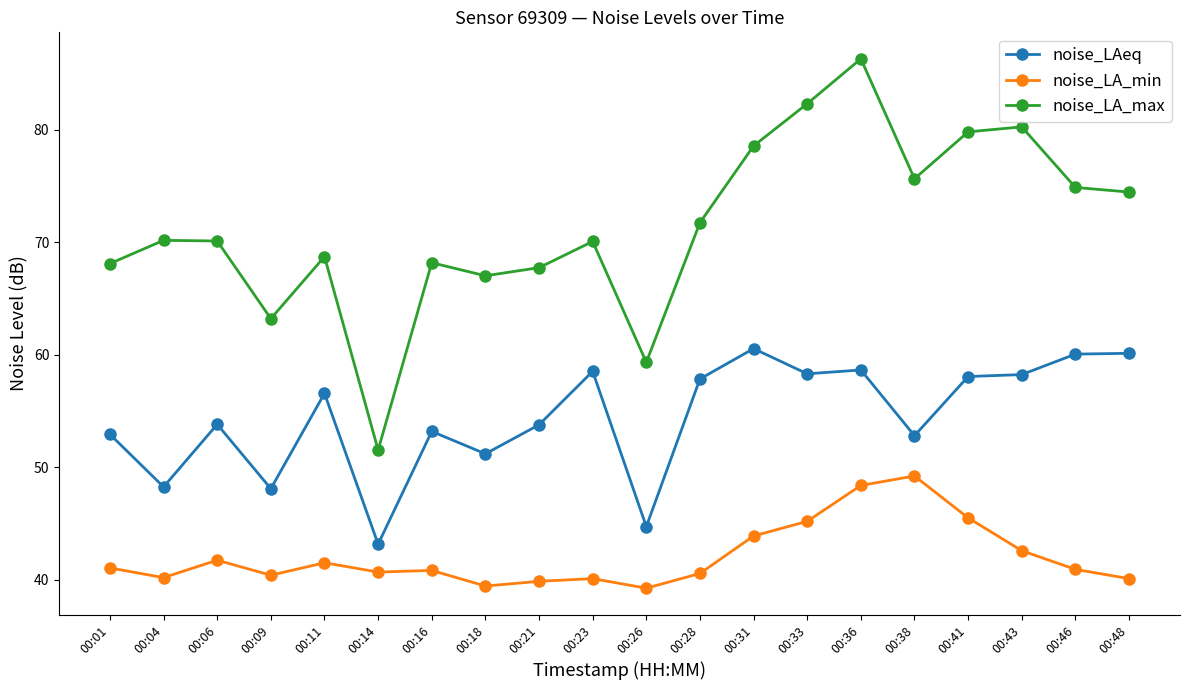

At 00:16, list the series in order from largest to smallest.

noise_LA_max, noise_LAeq, noise_LA_min